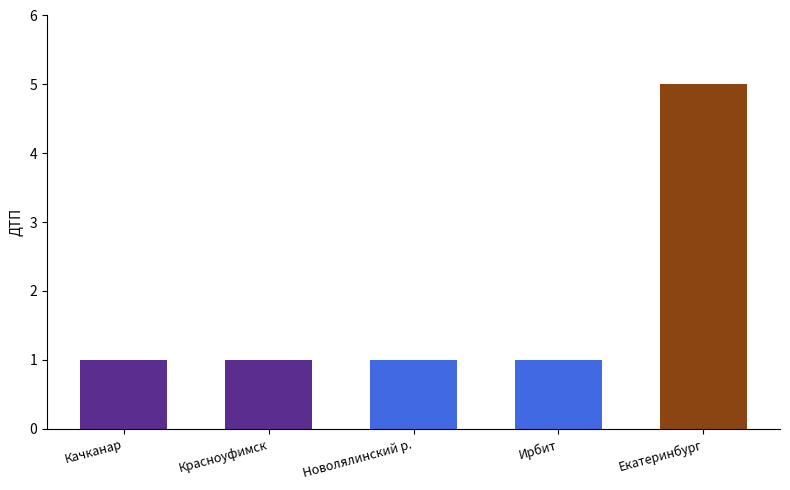

How many values exceed 1?

1